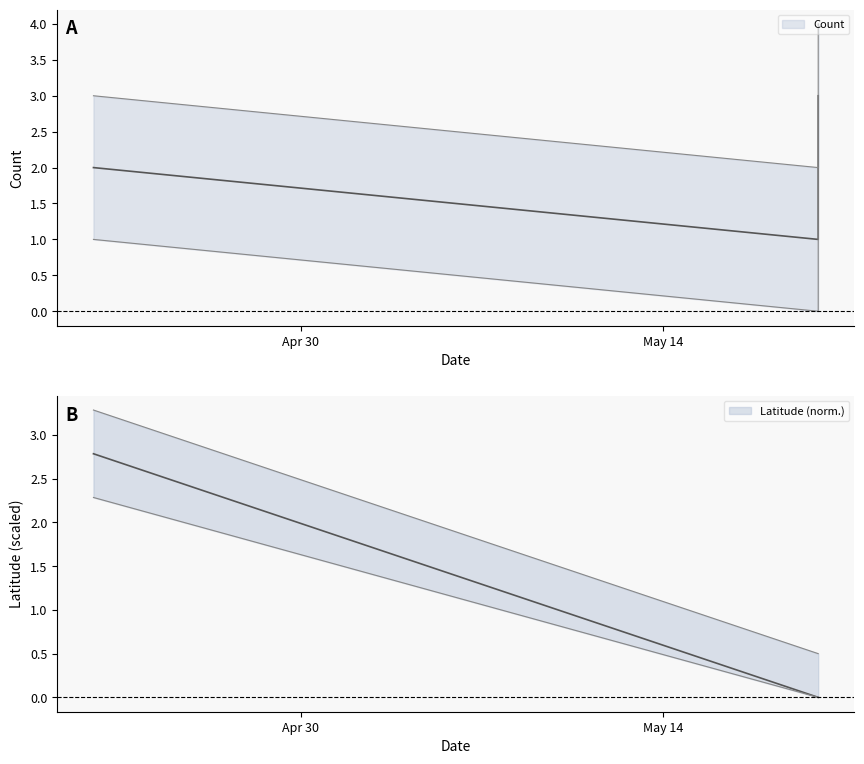

True or false: Latitude has a value of -1.4 at 1995-05-20.

False